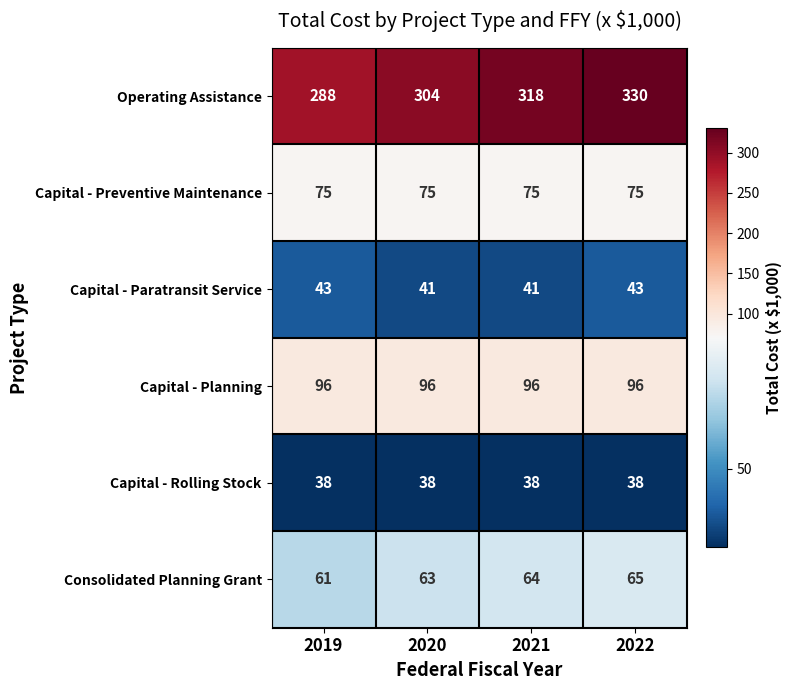

What is the difference between the highest and lowest values at 2022?

292